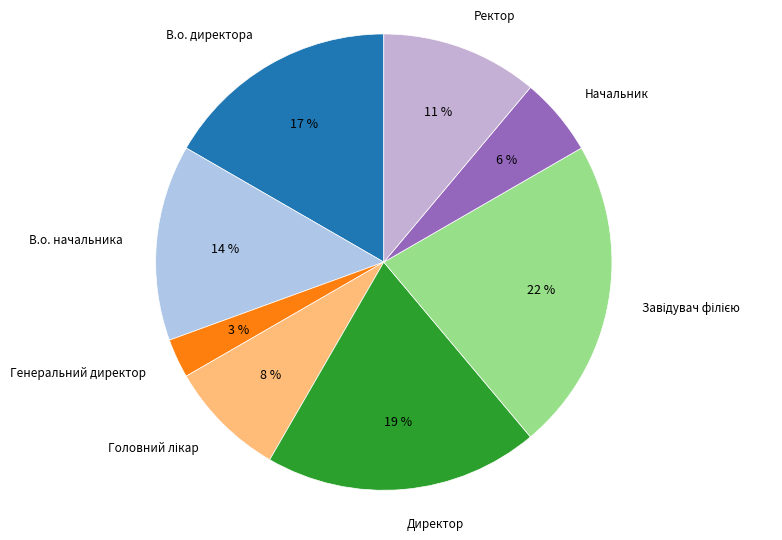

What is the largest slice in the pie chart?

Завідувач філією